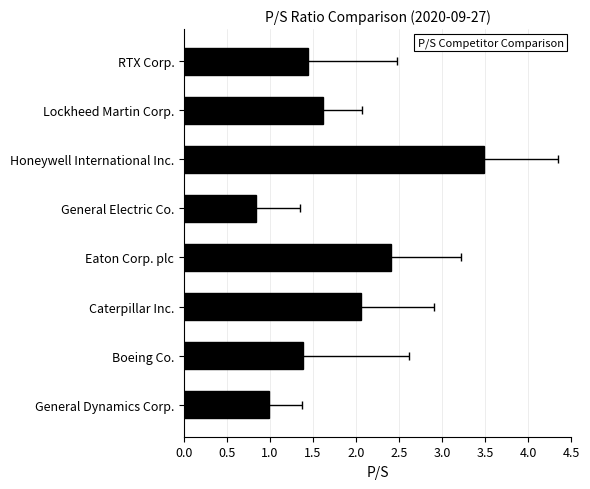

What is the greatest value displayed?

3.5